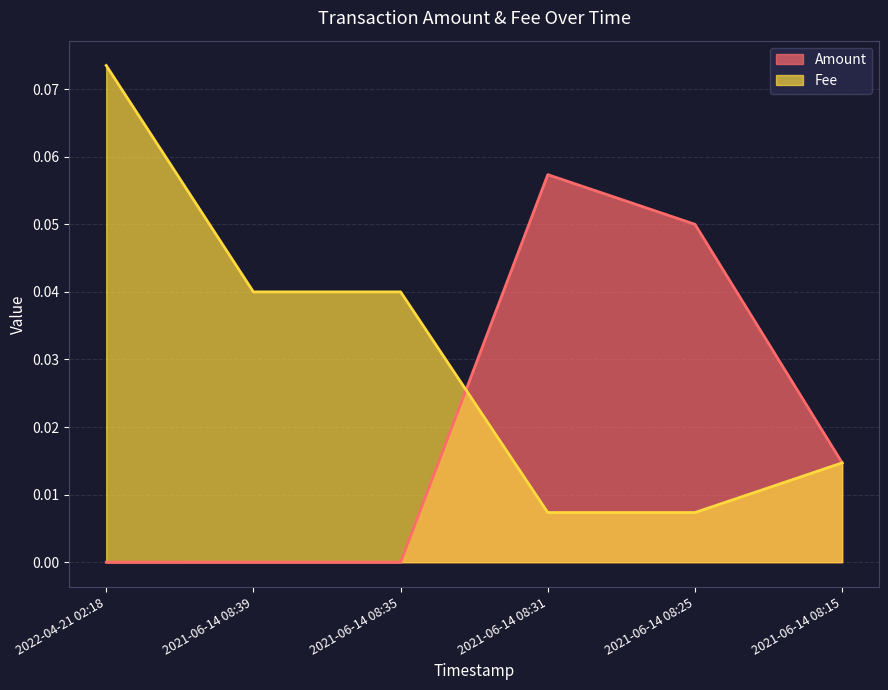

At which category does the chart reach its minimum across all series?

2021-06-14 08:39